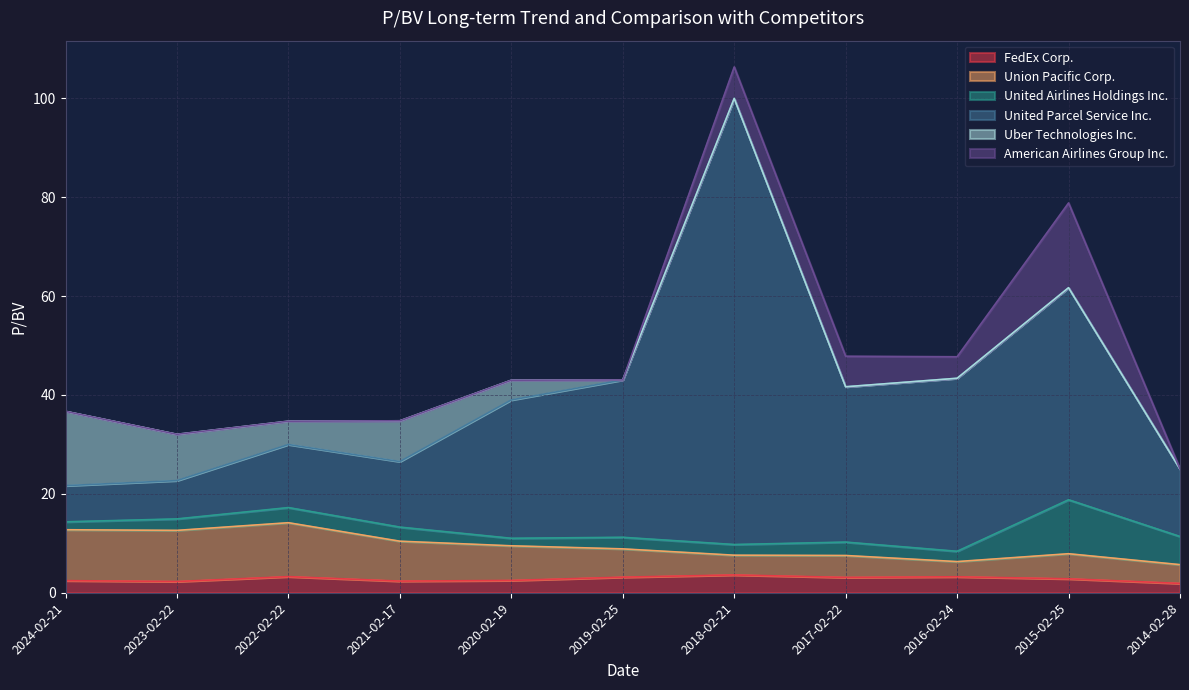

What is the total value across all series at 2015-02-25?

78.8